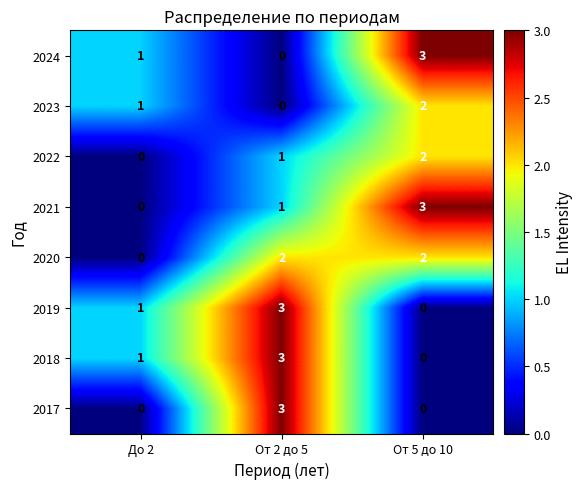

What is the difference between the maximum and minimum values in the 2021 series?

3